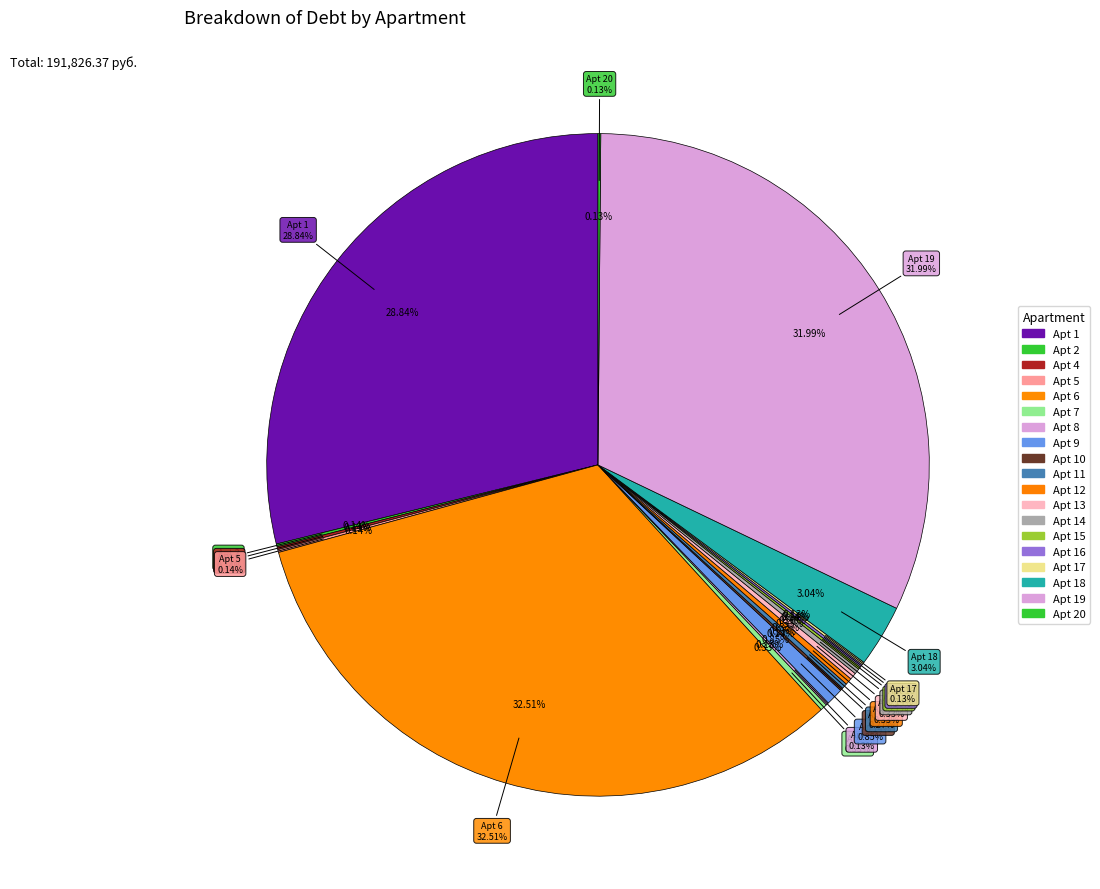

To the nearest percent, what percentage of the pie is 1?

29%